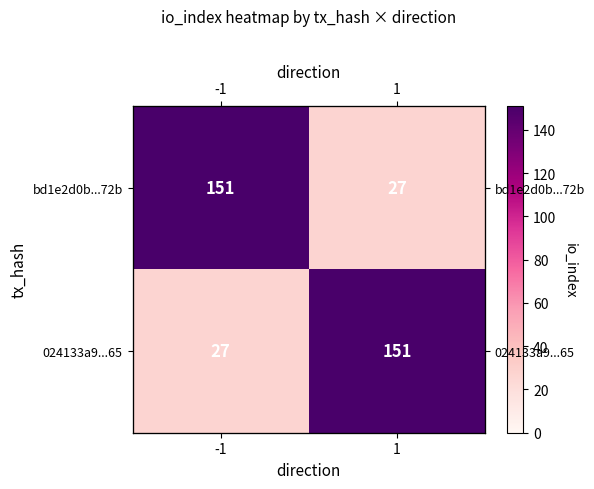

How many data points in 024133a9...65 are less than 151?

1